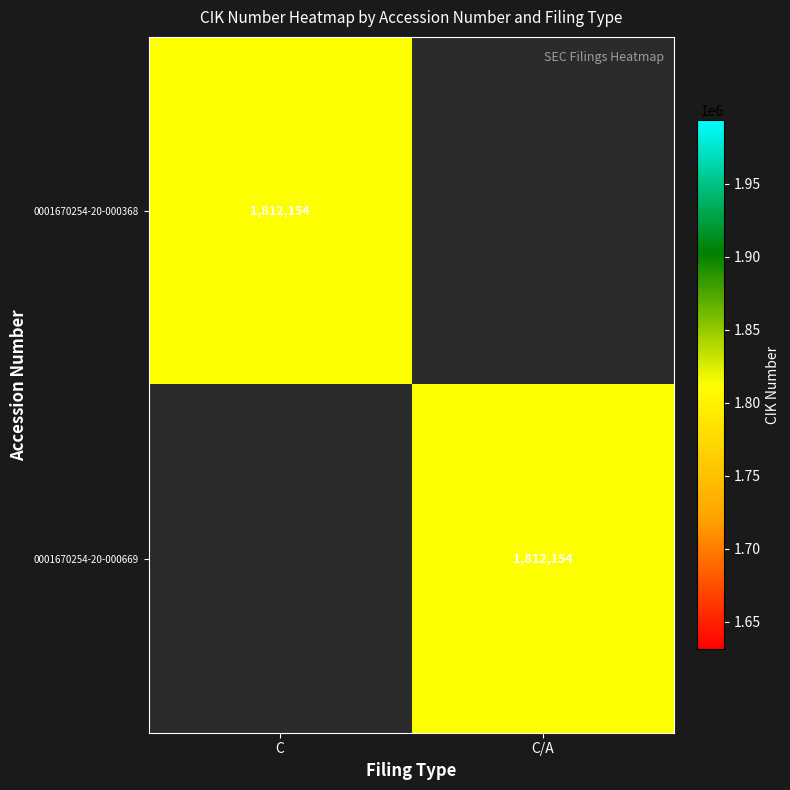

True or false: 0001670254-20-000669 has a value of 3049964 at C/A.

False